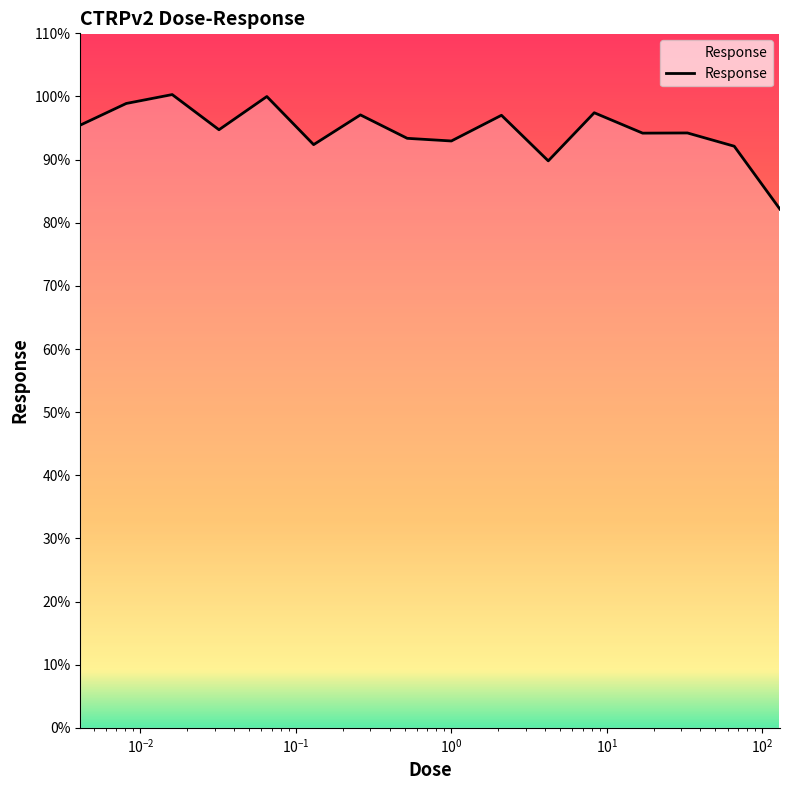

What is the difference between the maximum and minimum values?

18.2